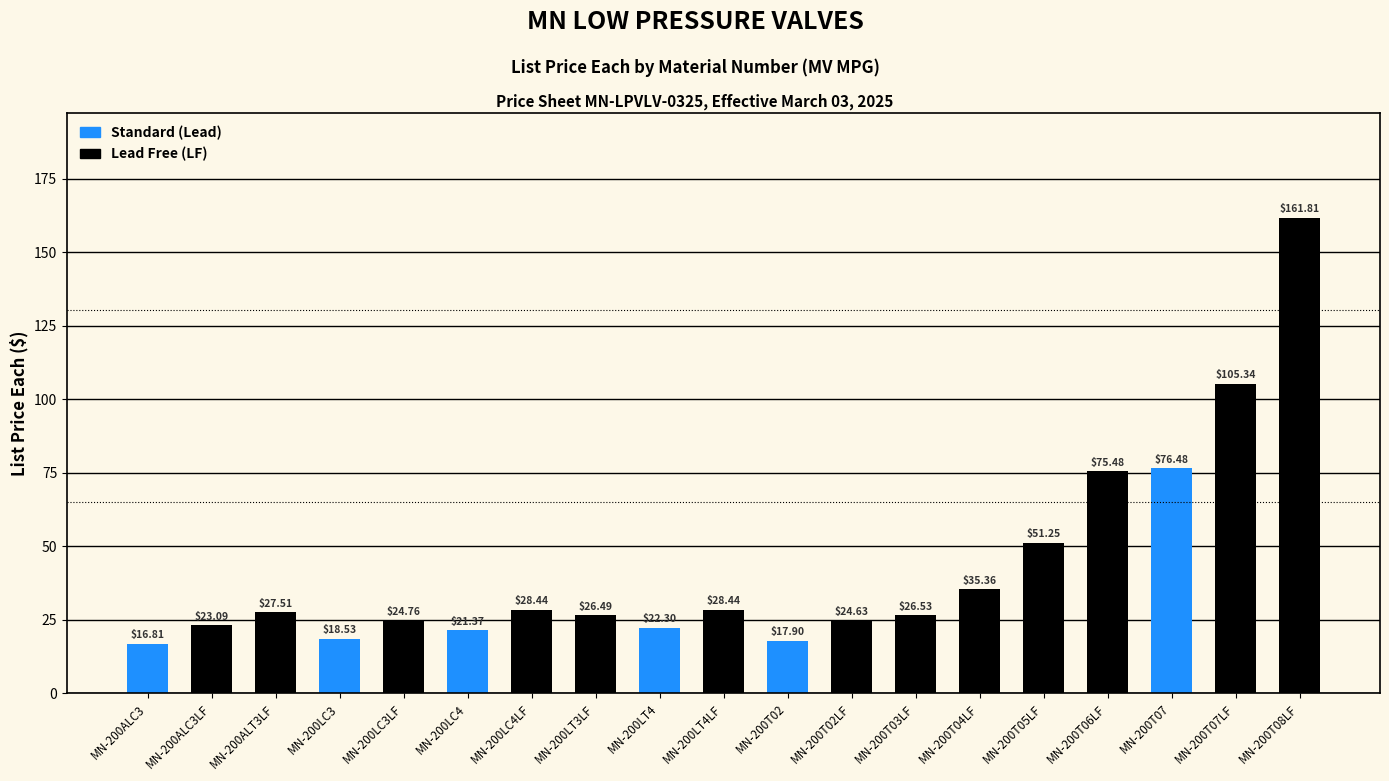

What is the change in value from MN-200LC4LF to MN-200T08LF?

+133.4